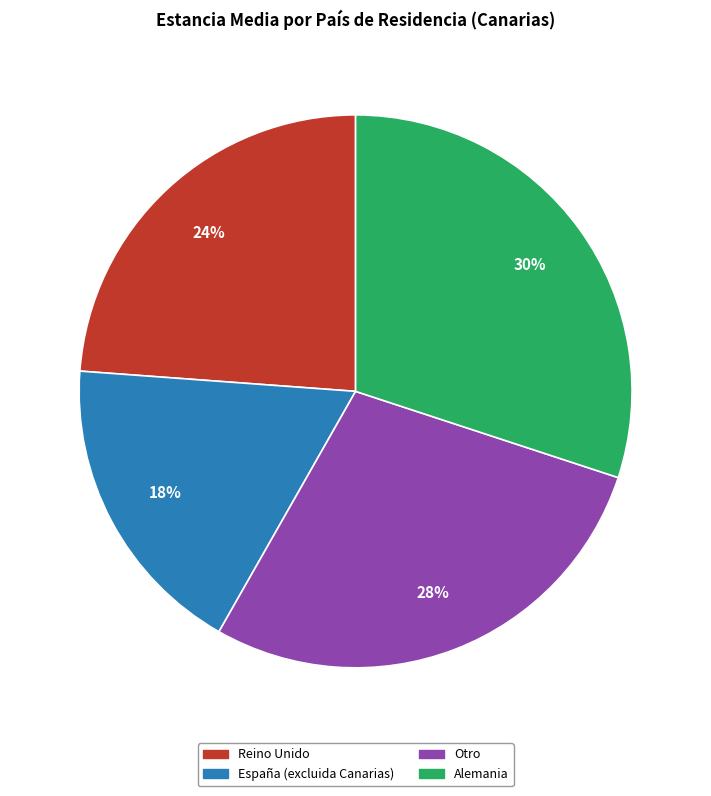

Is España (excluida Canarias) the majority of the pie?

No